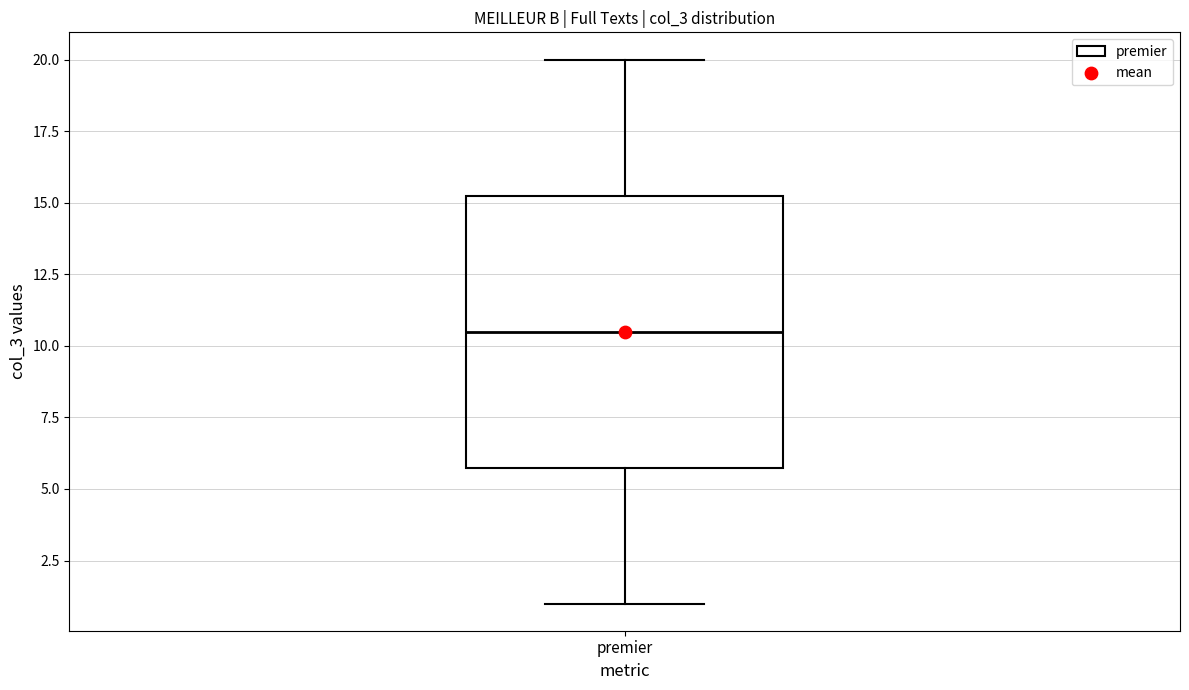

Read this box plot against the y-axis: the position of the median line, the range covered by the box, and the ends of both whiskers. The values are not printed on the chart, so give them approximately, as read against the axis.

median 10.5, box 6.0 to 15.5, whiskers 1.0 to 20.0